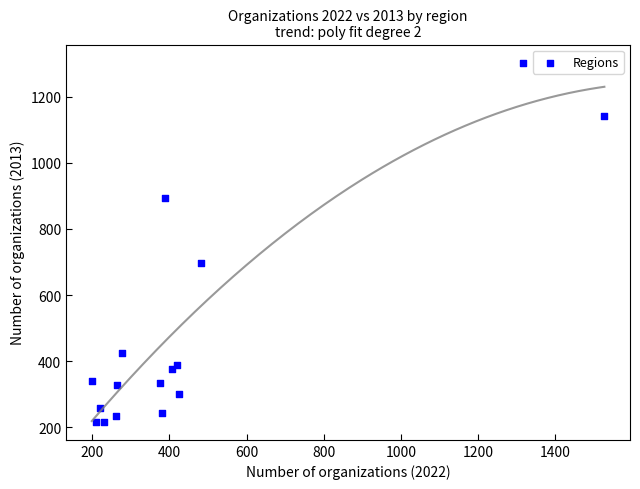

What Y value in the scatter plot is closest to 760?

697